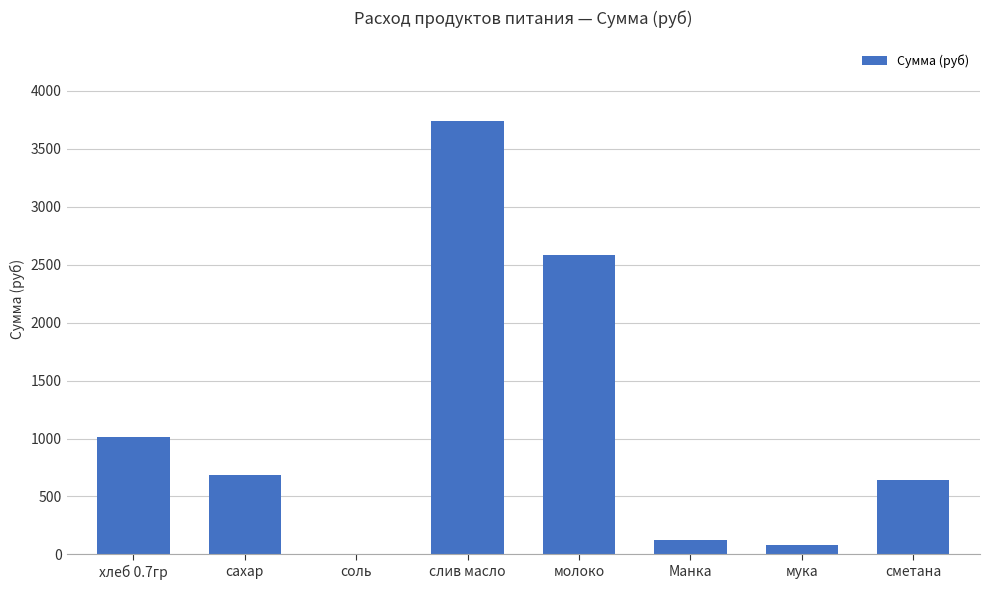

Is it true that the value at хлеб 0.7гр is 1014.2?

True